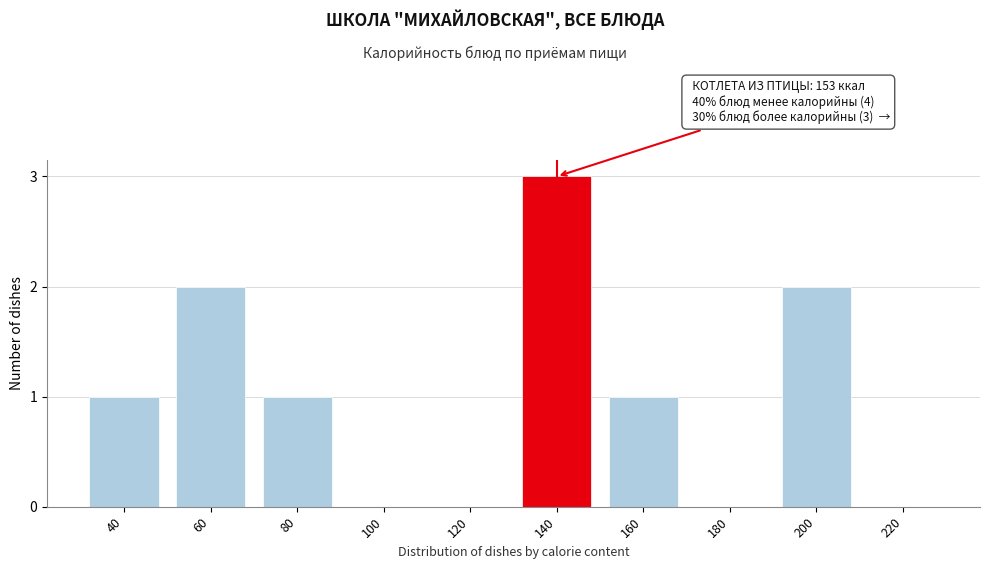

Reading left to right, what are all the values shown in this chart?

40=1	60=2	80=1	100=0	120=0	140=3	160=1	180=0	200=2	220=0